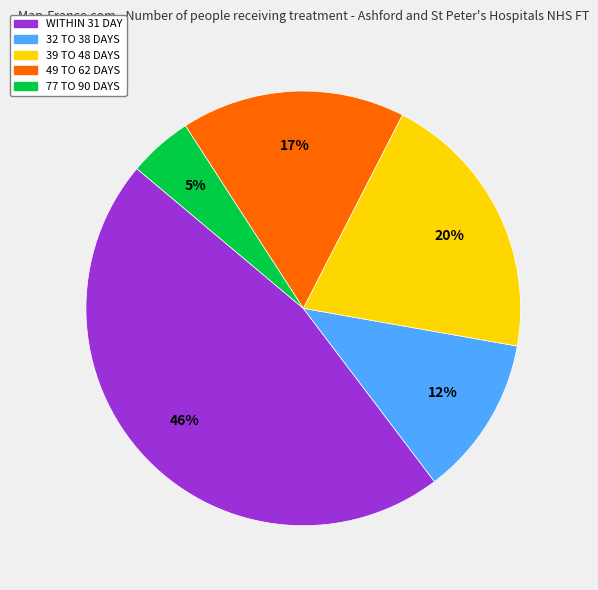

How many segments does this pie chart have?

5